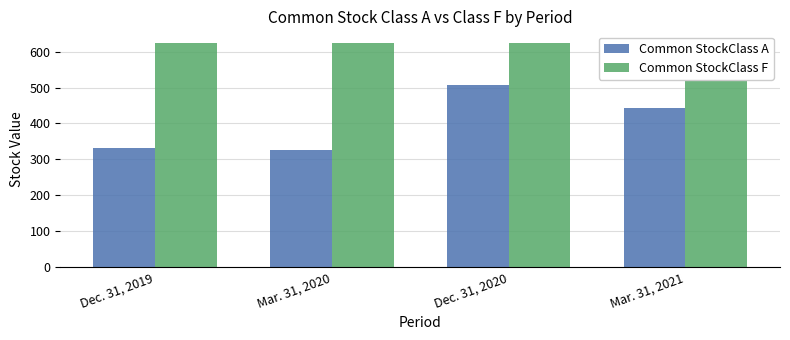

Are the bars grouped side by side (vs. stacked)?

Yes